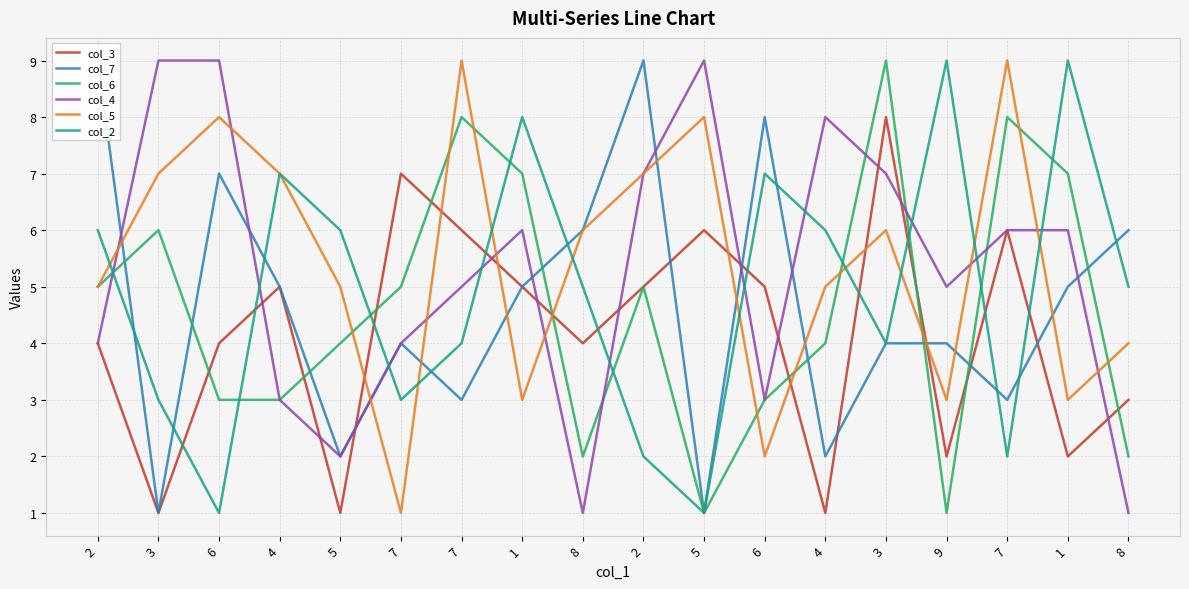

Where do col_5 and col_6 first cross each other?

5 and 7